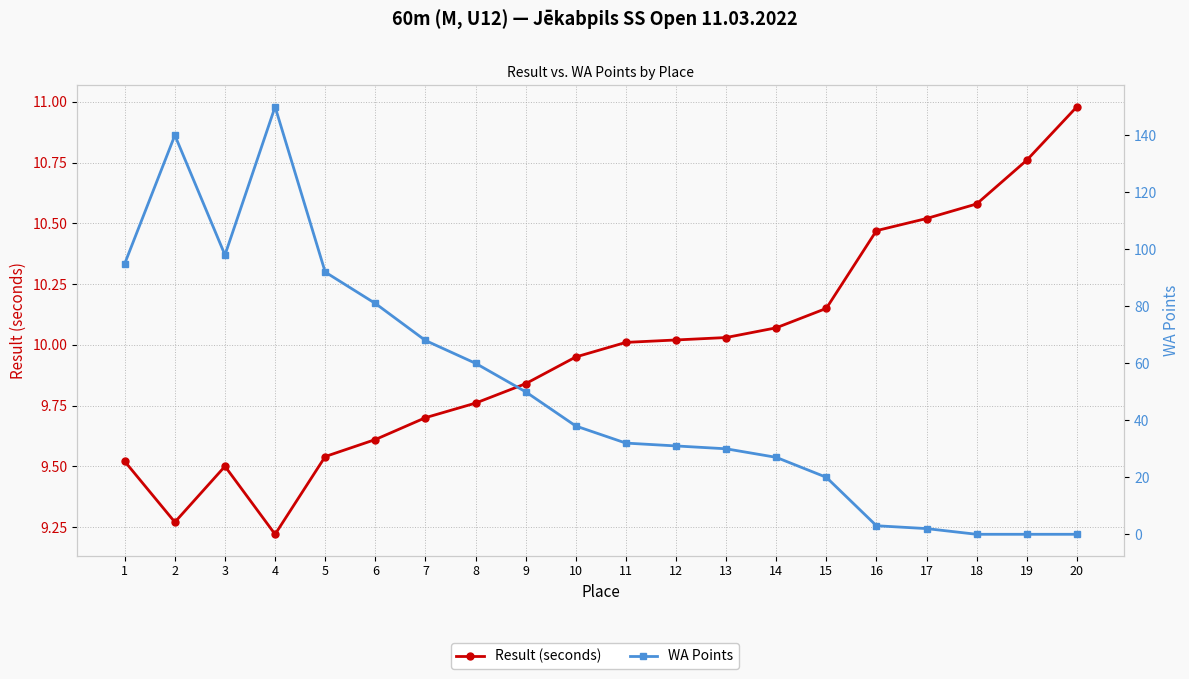

How many intersections are there between Result (seconds) and WA Points?

1